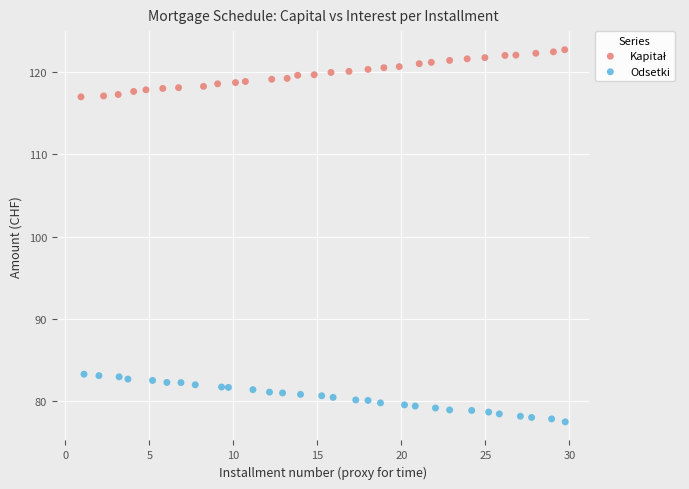

Which series reaches the minimum Y coordinate?

Odsetki